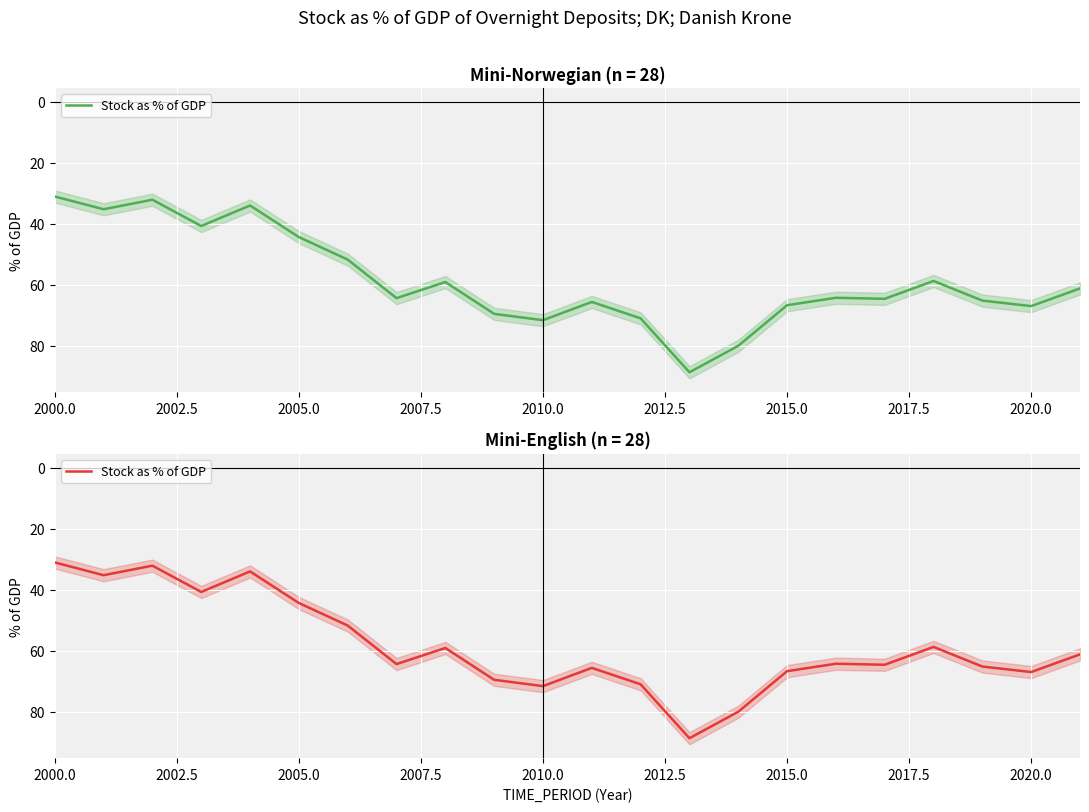

What is the greatest value displayed?

88.6